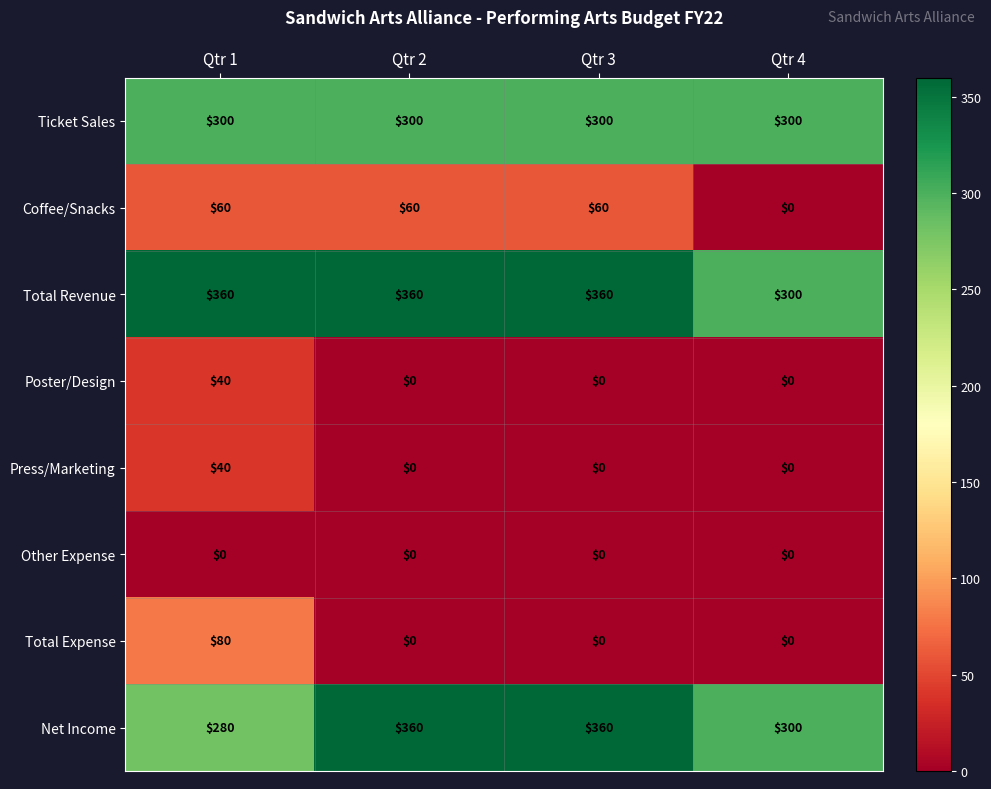

What is the total value across all series at Qtr 4?

900